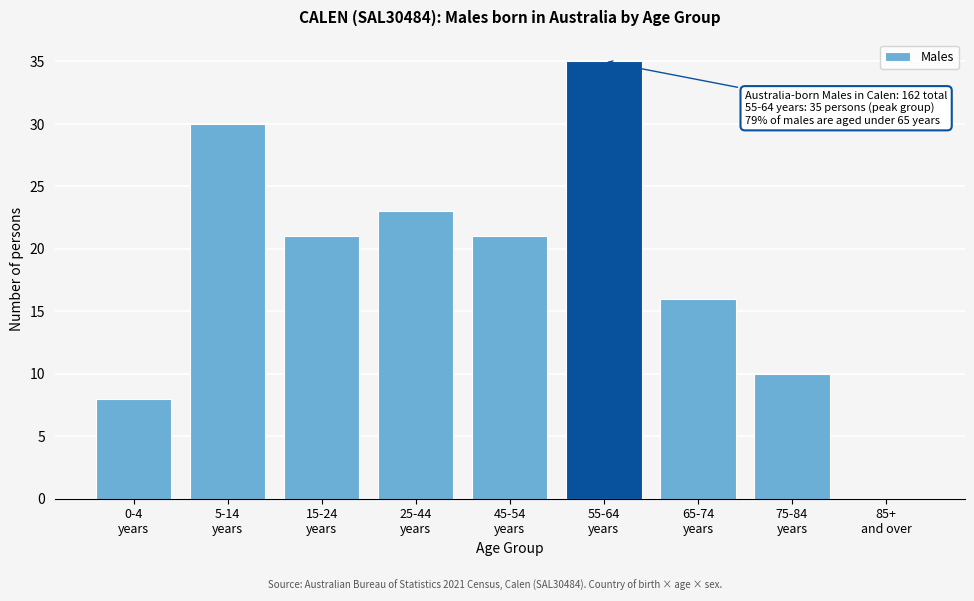

What is the sum of all values?

164